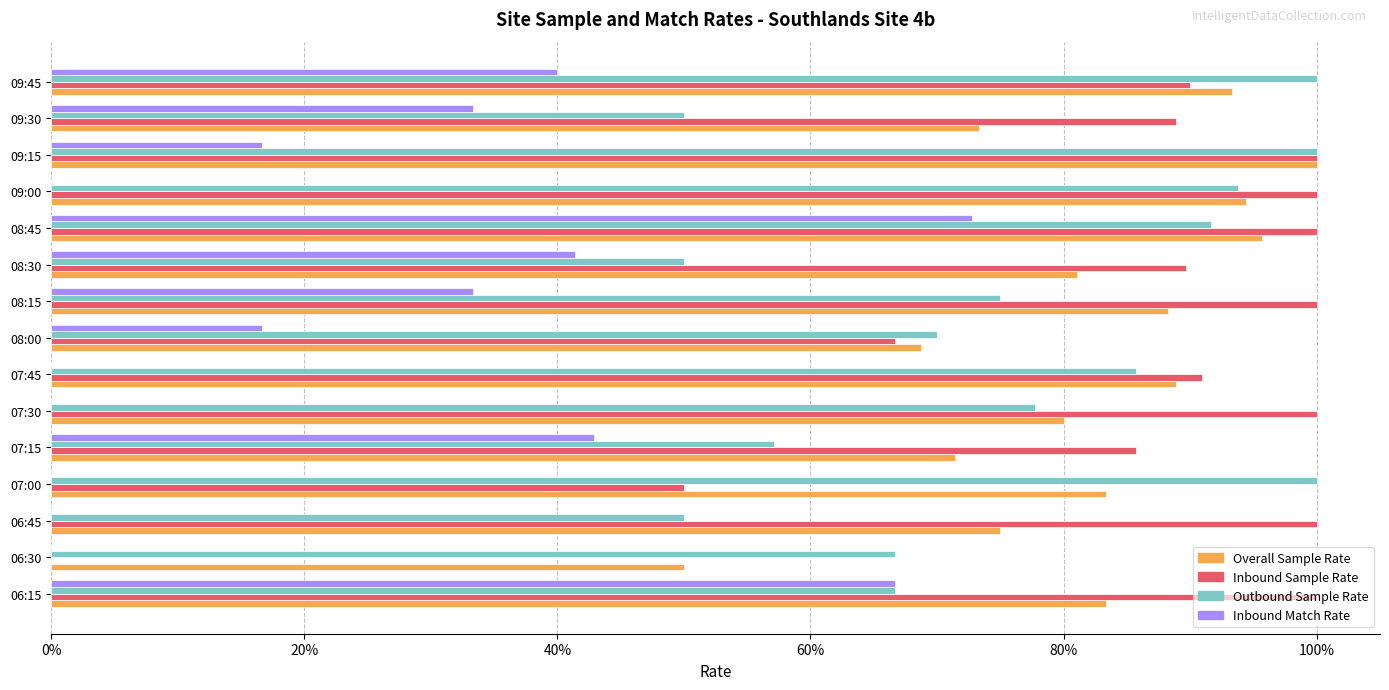

Which series has the largest total across all categories?

Inbound Sample Rate